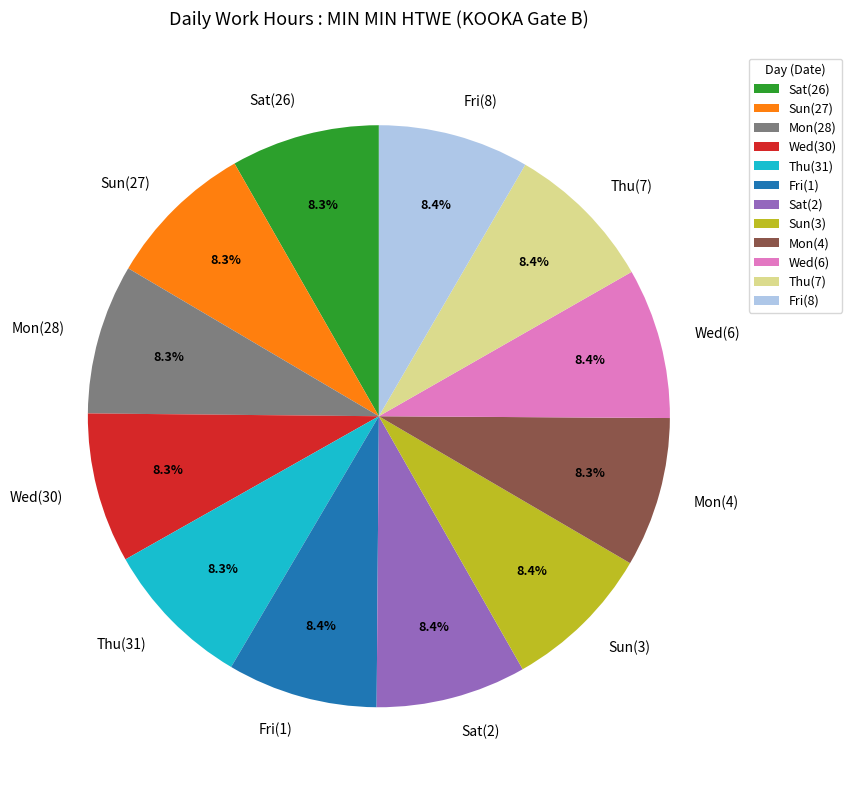

Does any single category account for the majority?

No